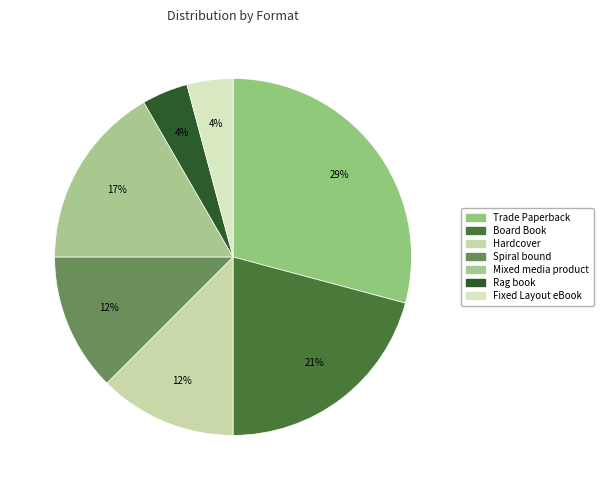

To the nearest percent, what percentage of the pie is Rag book?

4%